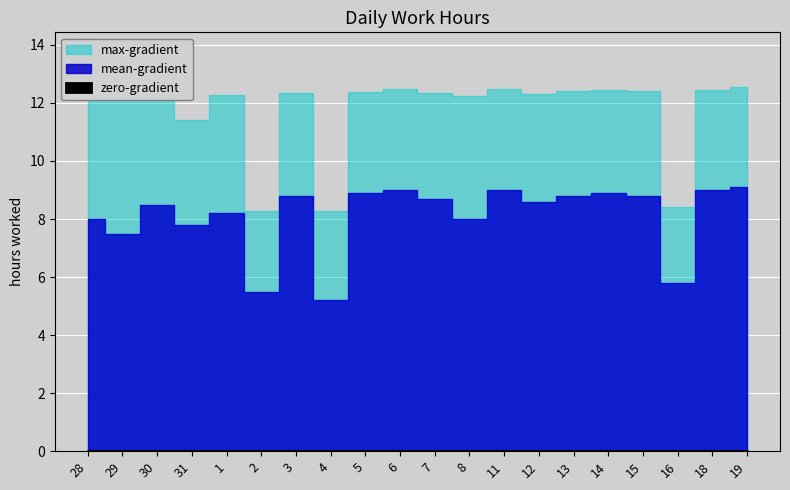

Rank the series by their maximum value, from highest to lowest.

max-gradient, mean-gradient, zero-gradient